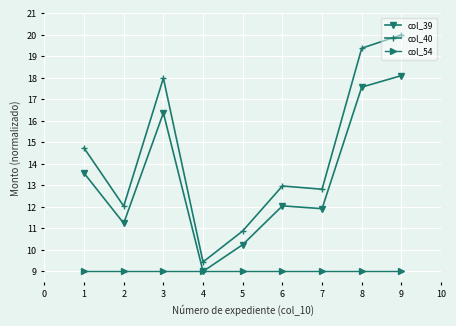

Reading right to left, what are all the values shown in this chart?

col_39: 18.1	17.6	11.9	12.0	10.2	9.0	16.4	11.2	13.6
col_40: 20.0	19.4	12.8	13.0	10.9	9.4	18.0	12.0	14.7
col_54: 9.0	9.0	9.0	9.0	9.0	9.0	9.0	9.0	9.0